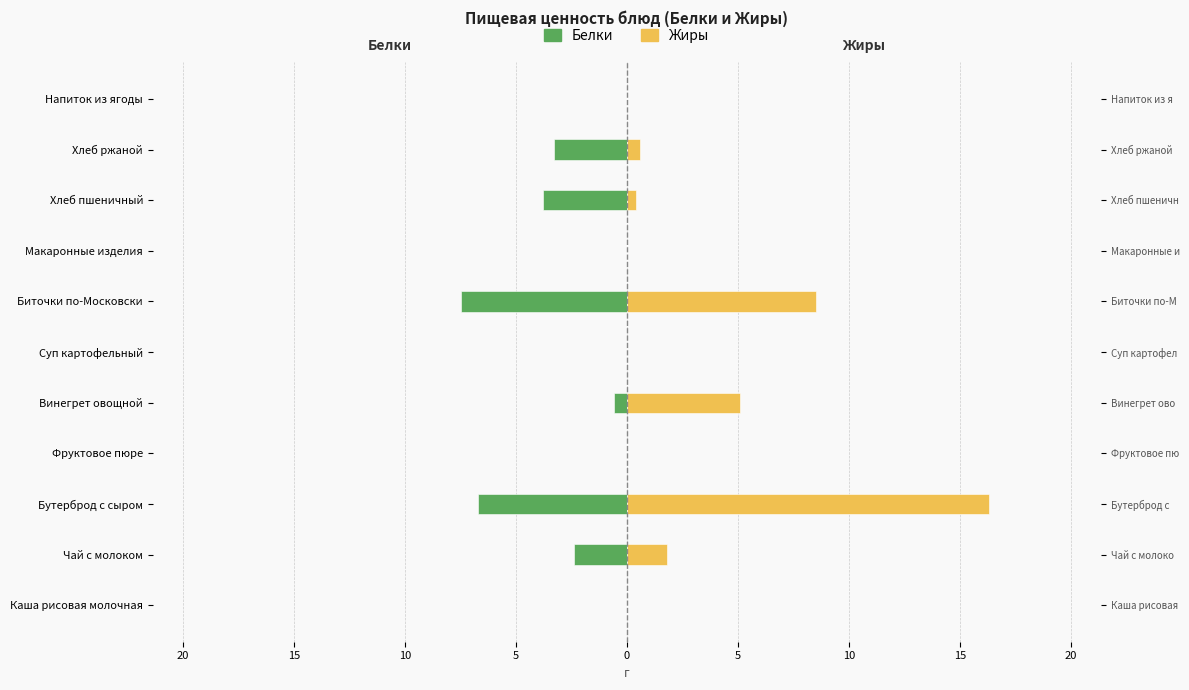

Reading left to right, extract all data points from this chart.

Белки: 0.0	-2.4	-6.7	0.0	-0.6	0.0	-7.5	0.0	-3.8	-3.3	0.0
Жиры: 0.0	1.8	16.3	0.0	5.1	0.0	8.5	0.0	0.4	0.6	0.0